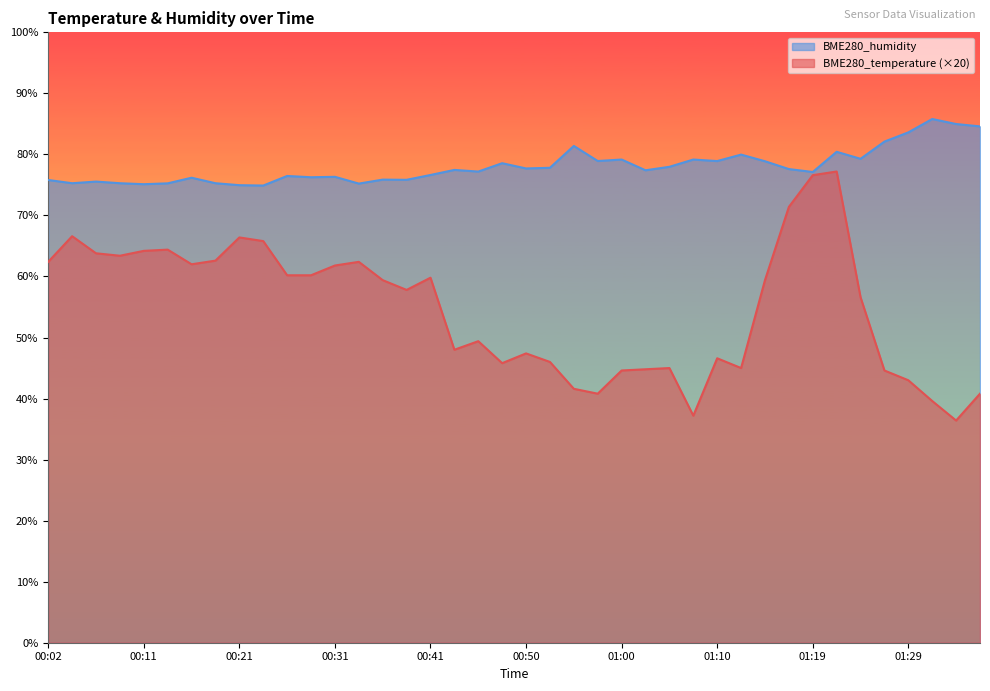

What is the difference between the highest and lowest values at 01:24?

22.7